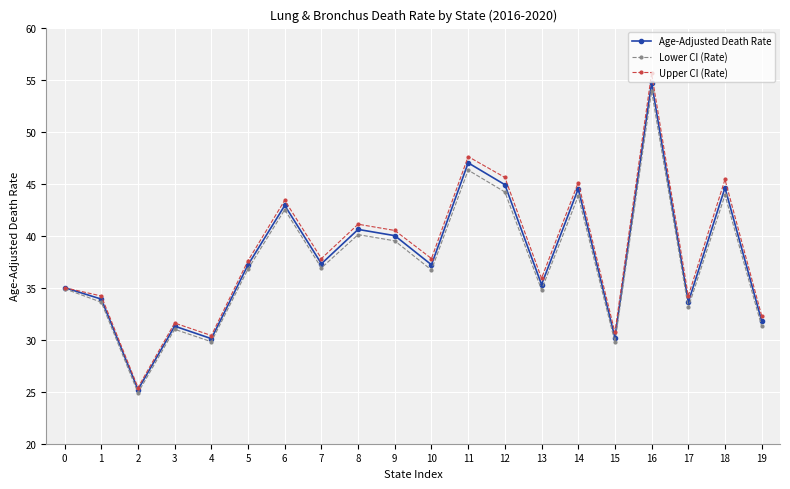

Is this an area chart (filled region under the line)?

No